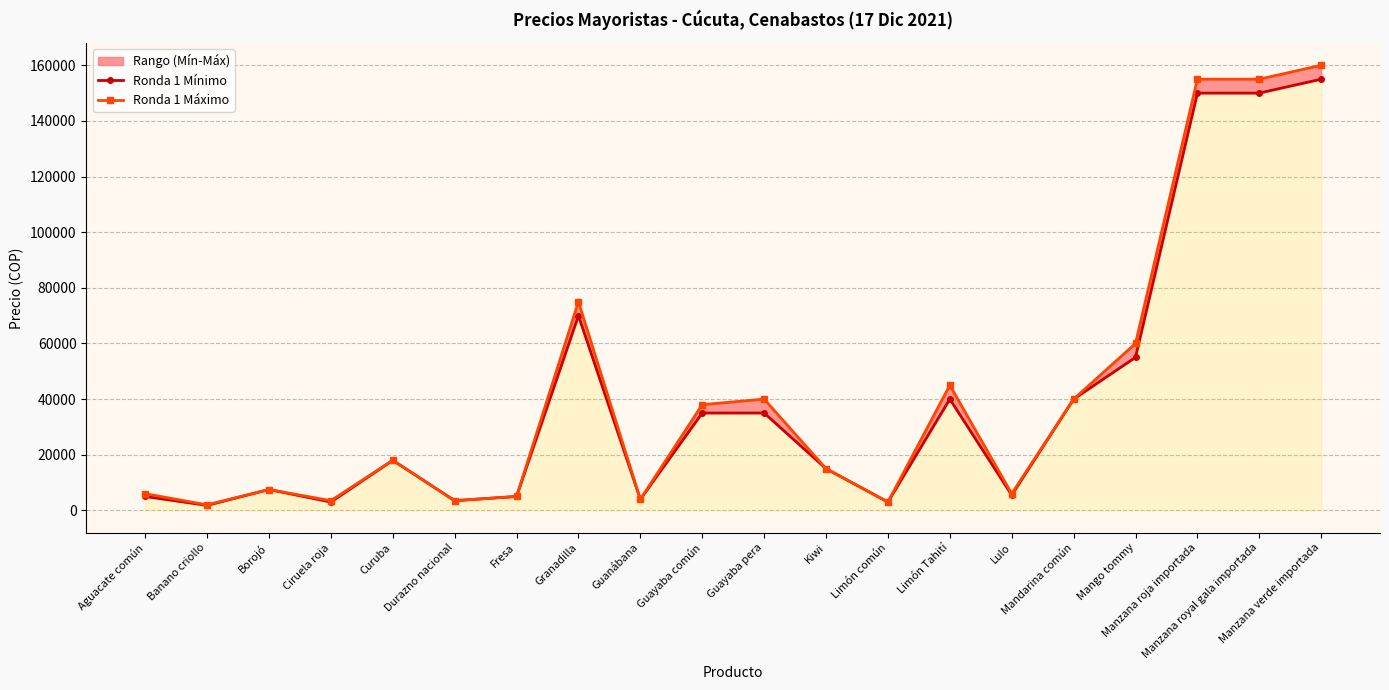

Which series has the largest range (max minus min)?

Ronda 1 Máximo